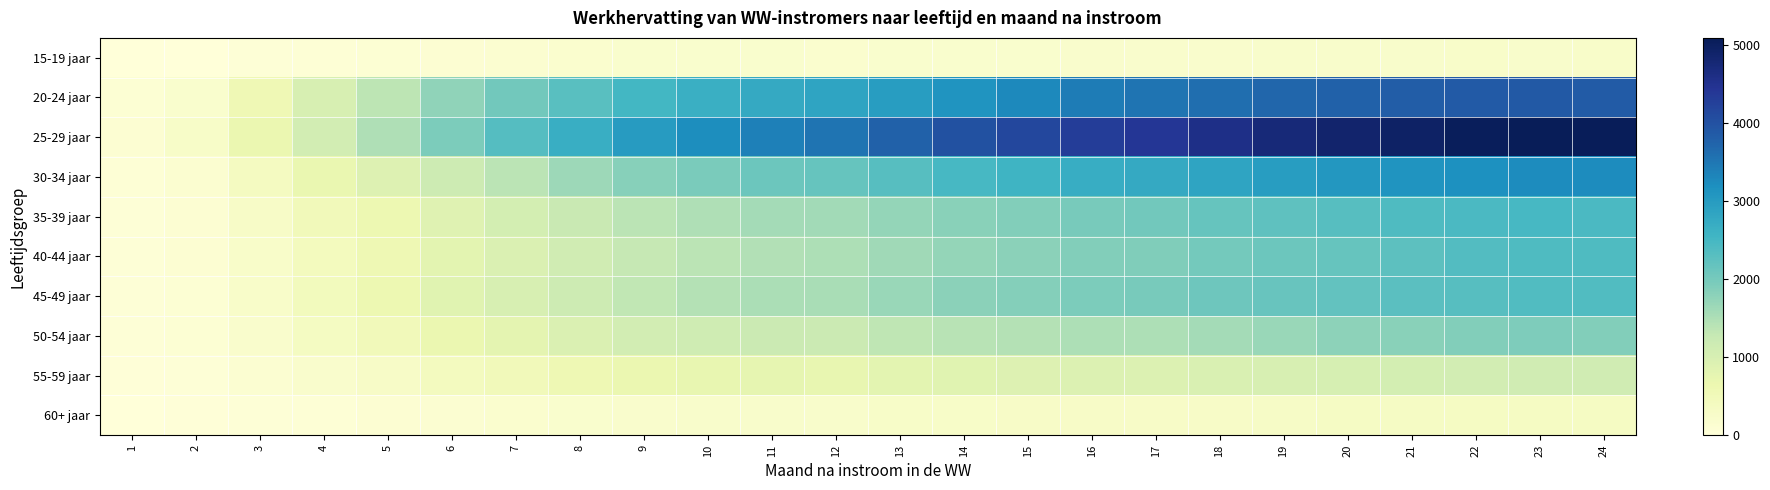

Which label corresponds to the smallest value in the chart?

1